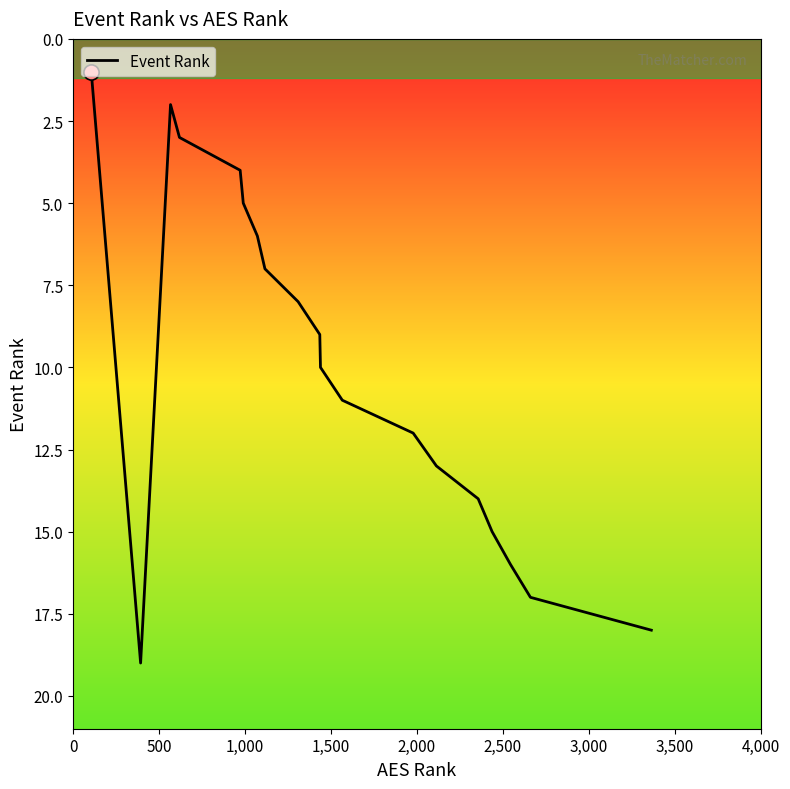

What is the maximum value shown in the chart?

19